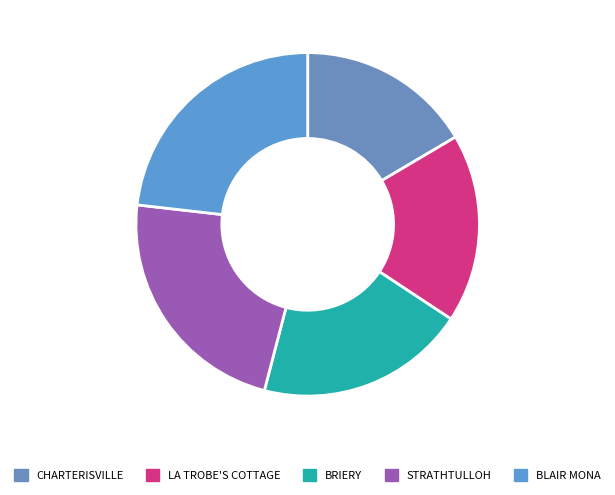

Count the number of slices in the pie.

5